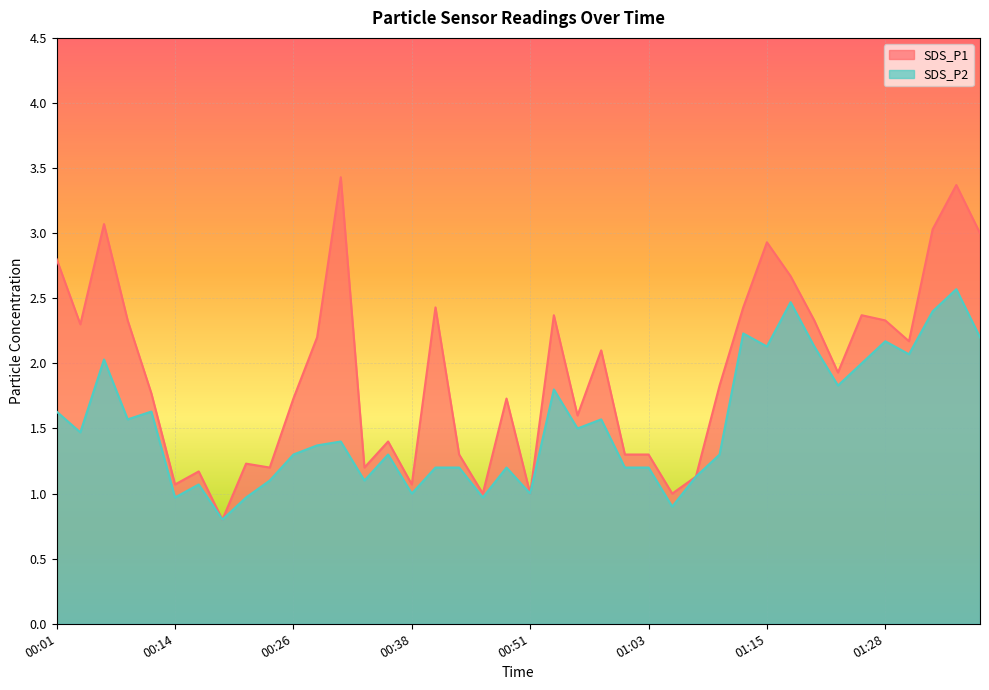

Reading left to right, list all the values displayed in this chart.

SDS_P1: 2.8	2.3	3.1	2.3	1.8	1.1	1.2	0.8	1.2	1.2	1.7	2.2	3.4	1.2	1.4	1.1	2.4	1.3	1.0	1.7	1.0	2.4	1.6	2.1	1.3	1.3	1.0	1.1	1.8	2.4	2.9	2.7	2.3	1.9	2.4	2.3	2.2	3.0	3.4	3.0
SDS_P2: 1.6	1.5	2.0	1.6	1.6	1.0	1.1	0.8	1.0	1.1	1.3	1.4	1.4	1.1	1.3	1.0	1.2	1.2	1.0	1.2	1.0	1.8	1.5	1.6	1.2	1.2	0.9	1.1	1.3	2.2	2.1	2.5	2.1	1.8	2.0	2.2	2.1	2.4	2.6	2.2